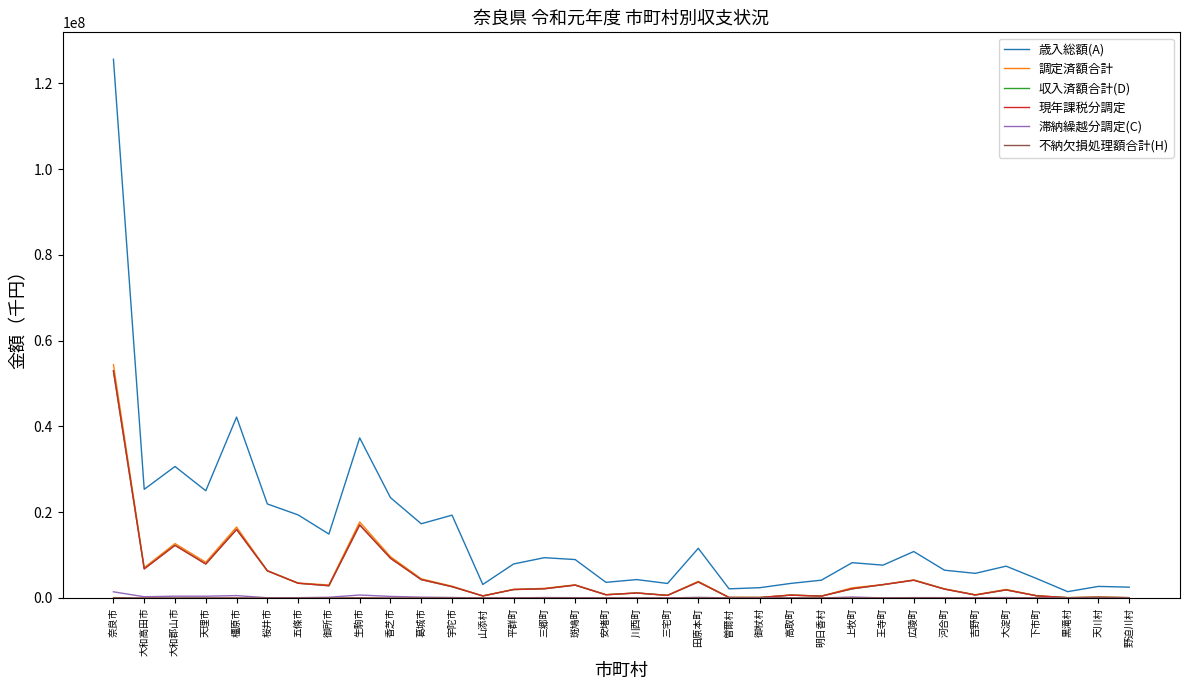

At how many categories does at least one series exceed 38569823?

2